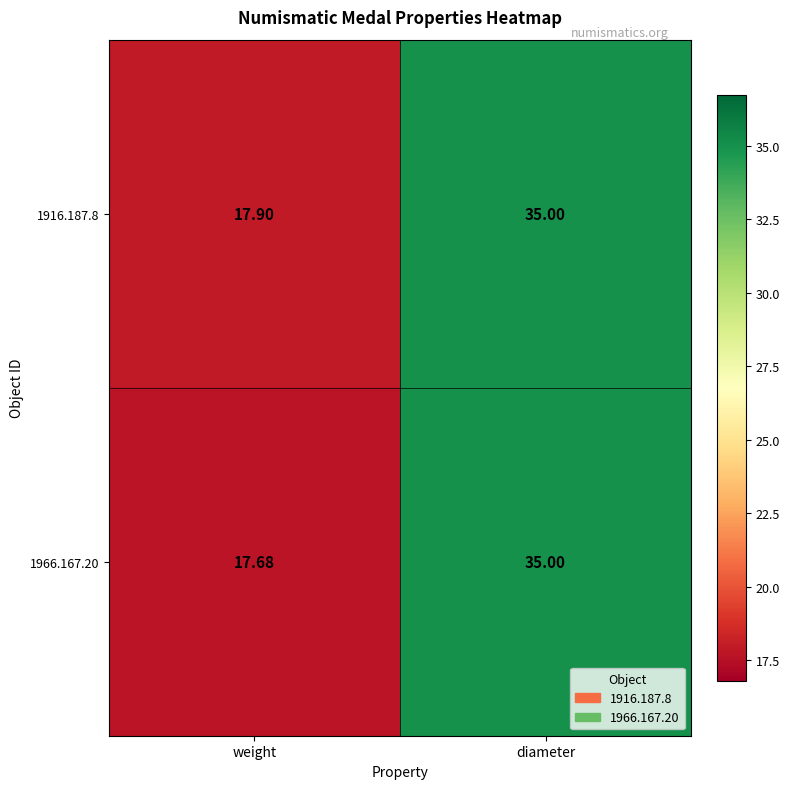

Which series has the largest total across all categories?

1916.187.8